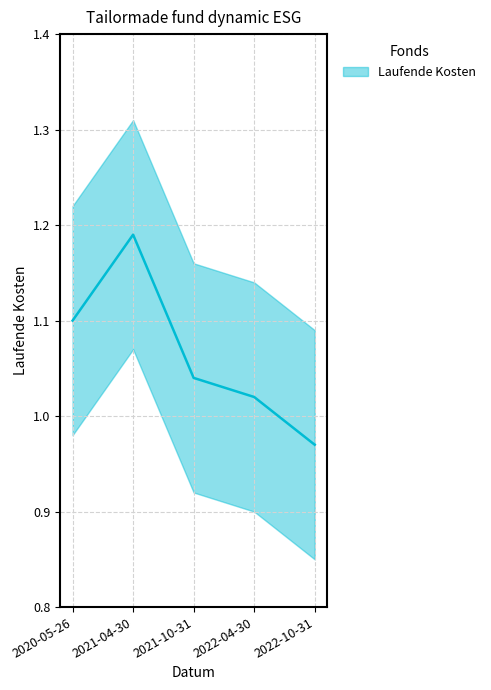

Which category has the lowest value across all series?

2022-10-31